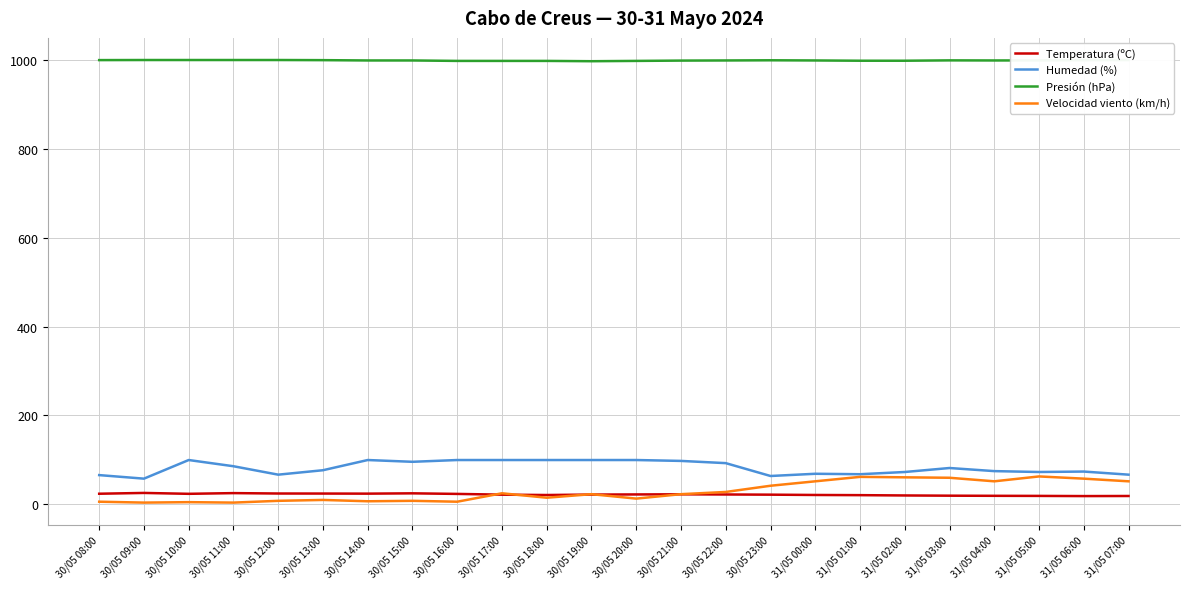

The Velocidad viento (km/h) series shows 82.5 at 31/05 02:00. True or false?

False